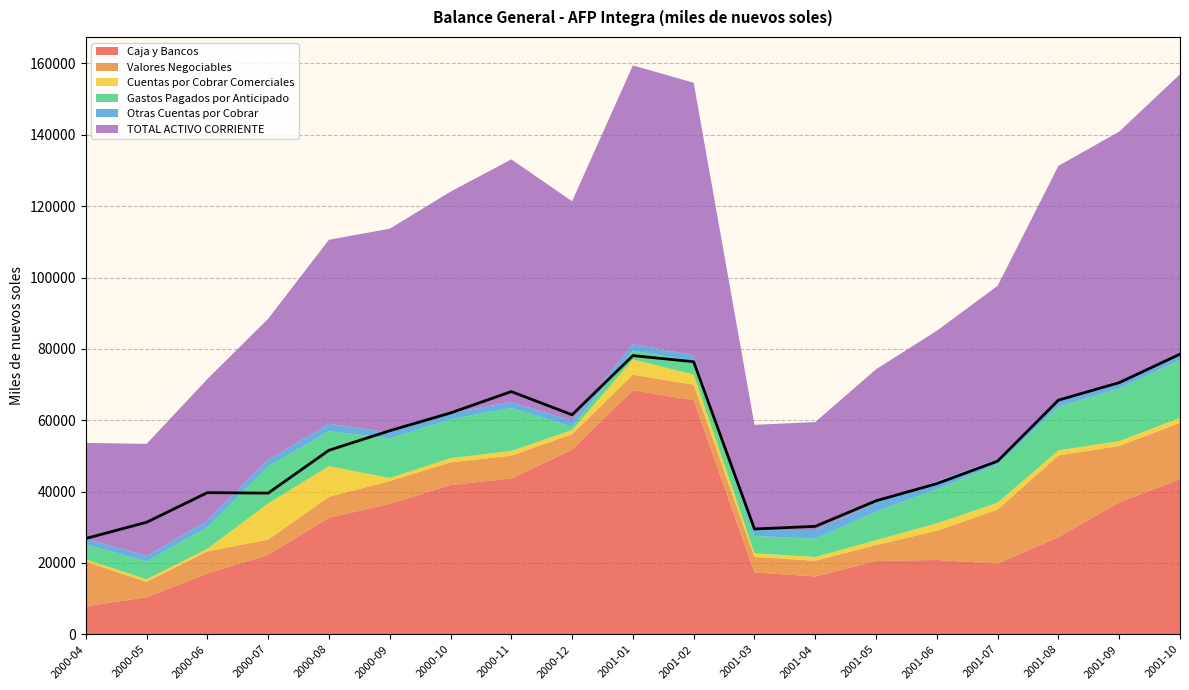

Which series changed the most between 2000-09 and 2001-07?

Caja y Bancos